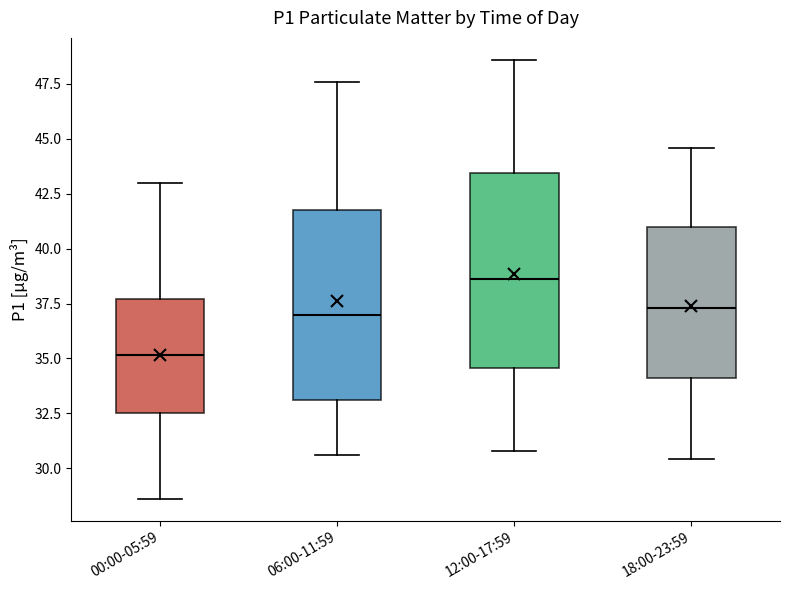

Where does the upper whisker of the box for 00:00-05:59 end on the y-axis? The values are not printed on the chart, so give them approximately, as read against the axis.

43.0